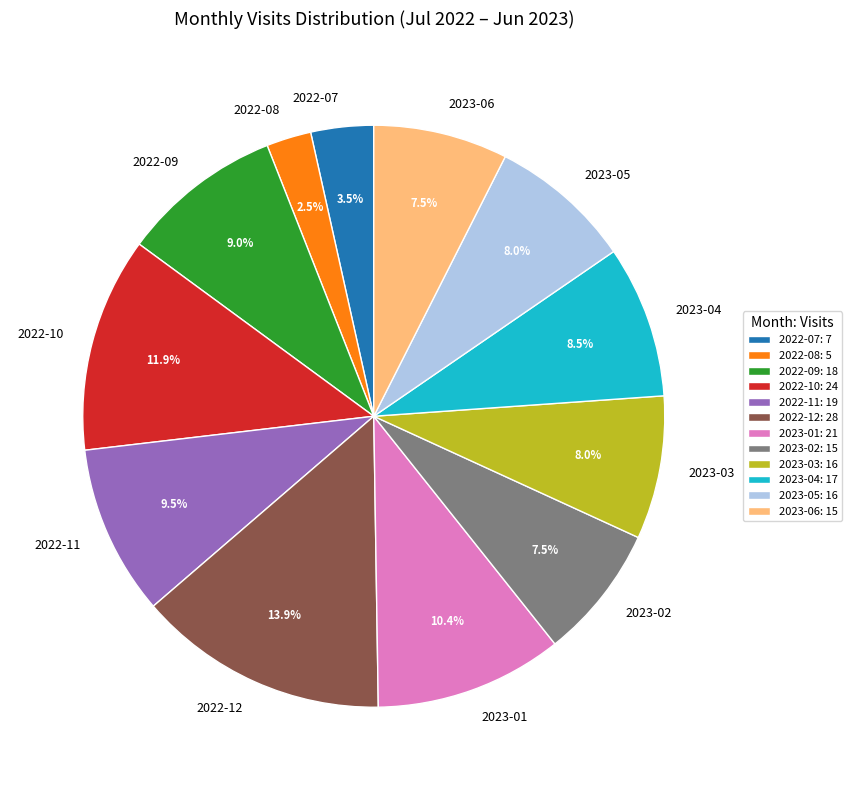

To the nearest percent, what is the combined percentage of 2023-05 and 2022-11?

17%